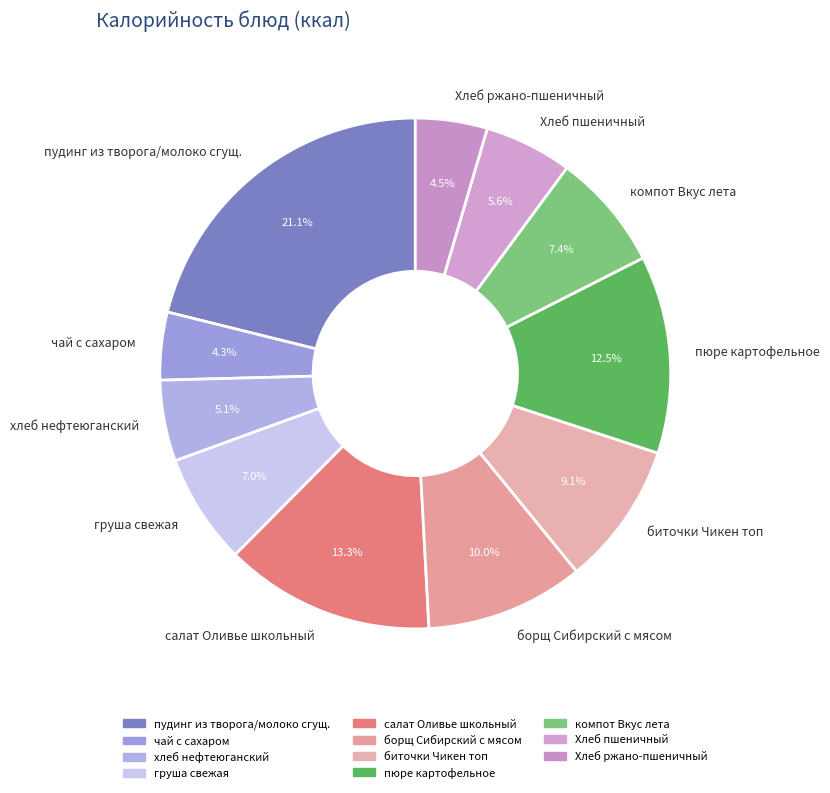

To the nearest percent, what portion does чай с сахаром represent?

4%